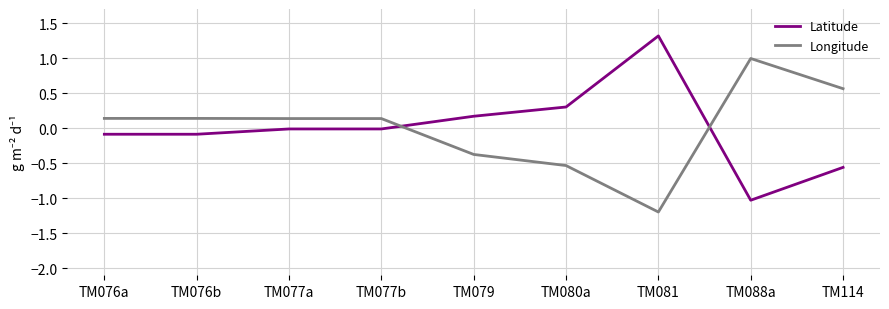

What is the spread (max minus min) of values at TM080a?

0.8